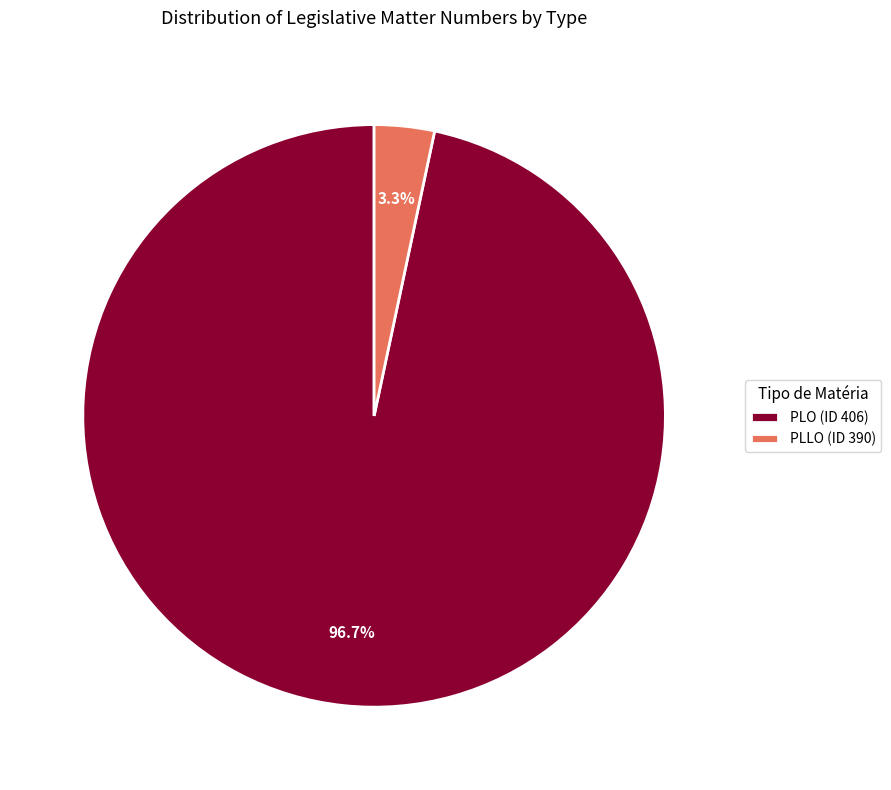

What portion of the pie excludes PLO (ID 406)?

3.3%